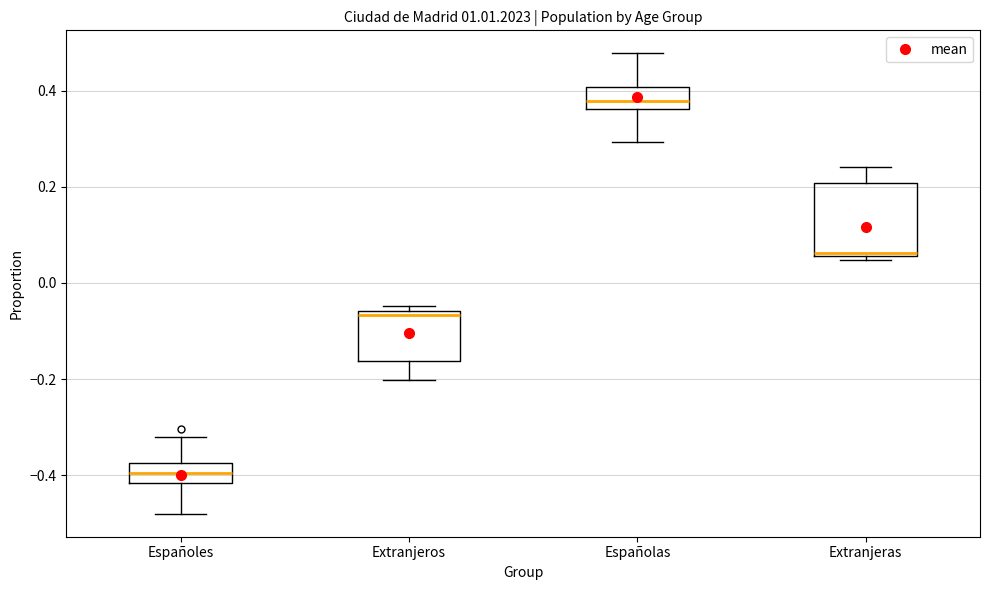

Reading left to right, transcribe this box plot: for each box, give where its median line is, the range the box spans, and where its two whiskers end, as read against the y-axis. The values are not printed on the chart, so give them approximately, as read against the axis.

Españoles: median -0.40, box -0.42 to -0.38, whiskers -0.48 to -0.32
Extranjeros: median -0.06 (just below the box's upper edge), box -0.16 to -0.06, whiskers -0.20 to -0.04
Españolas: median 0.38, box 0.36 to 0.40, whiskers 0.30 to 0.48
Extranjeras: median 0.06 (just above the box's lower edge), box 0.06 to 0.20, whiskers 0.04 to 0.24